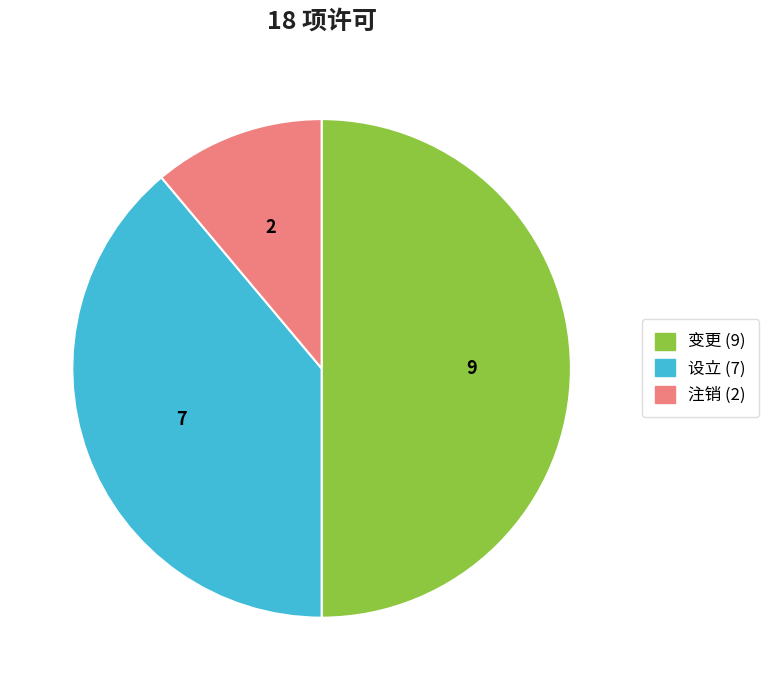

Rank the categories by value from highest to lowest.

变更, 设立, 注销